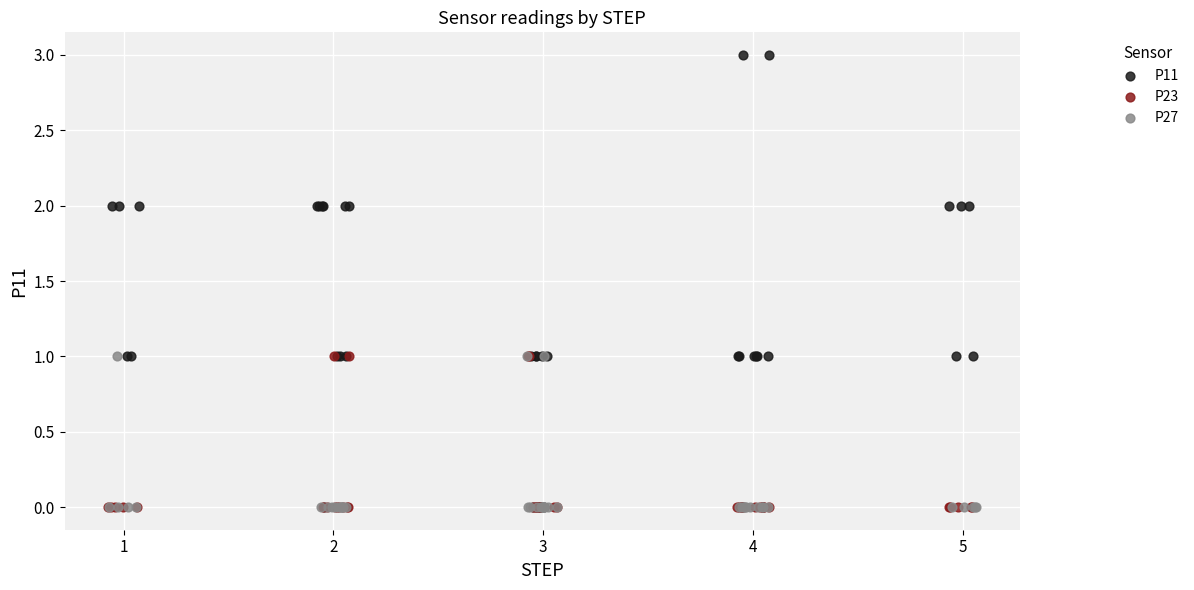

Which series reaches the maximum Y coordinate?

P11